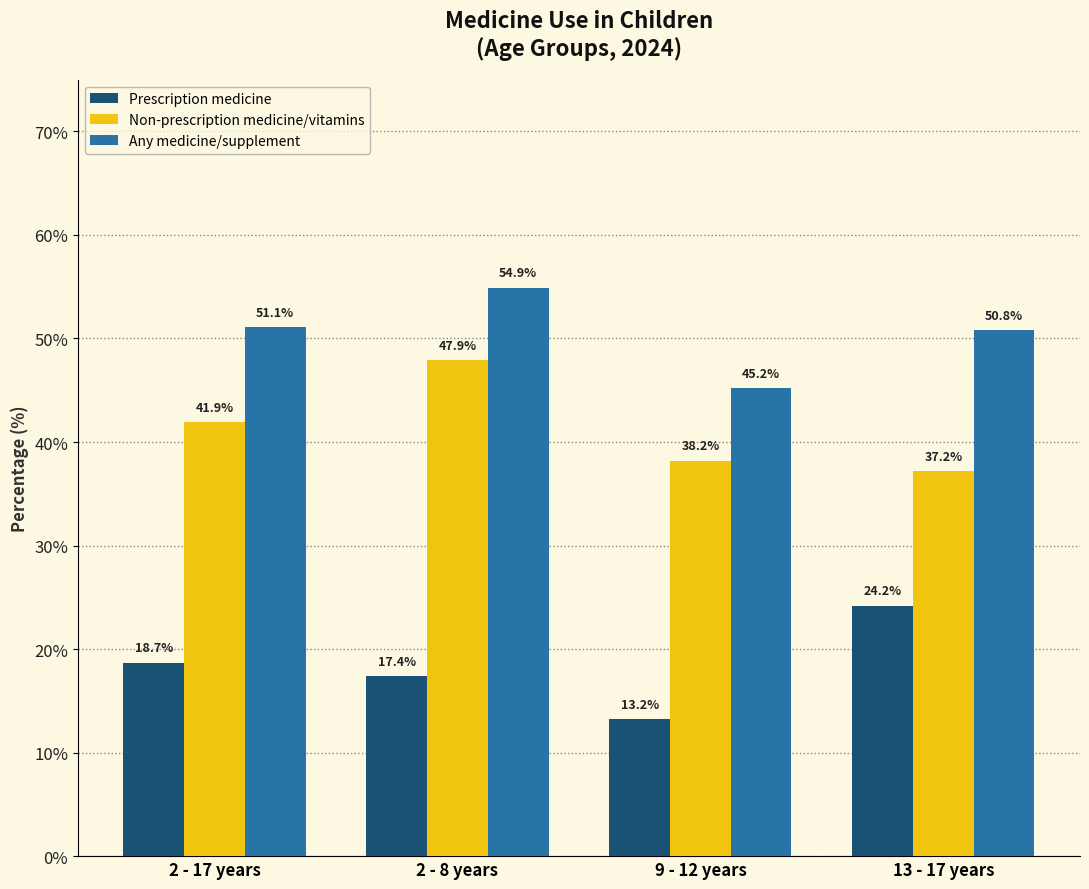

What is the difference between the highest and lowest values at 9 - 12 years?

32.0